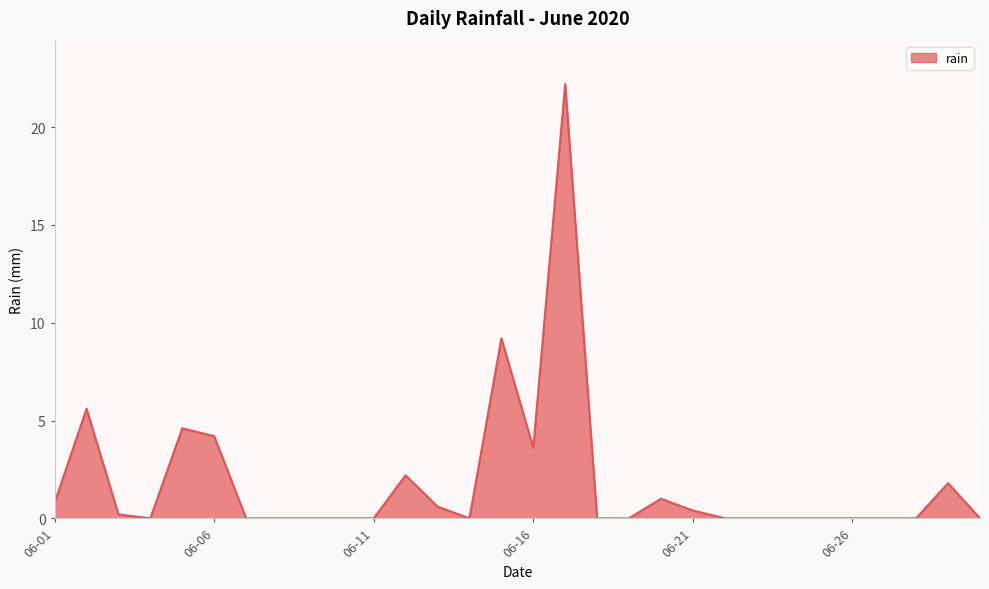

What is the sum of all values?

56.4